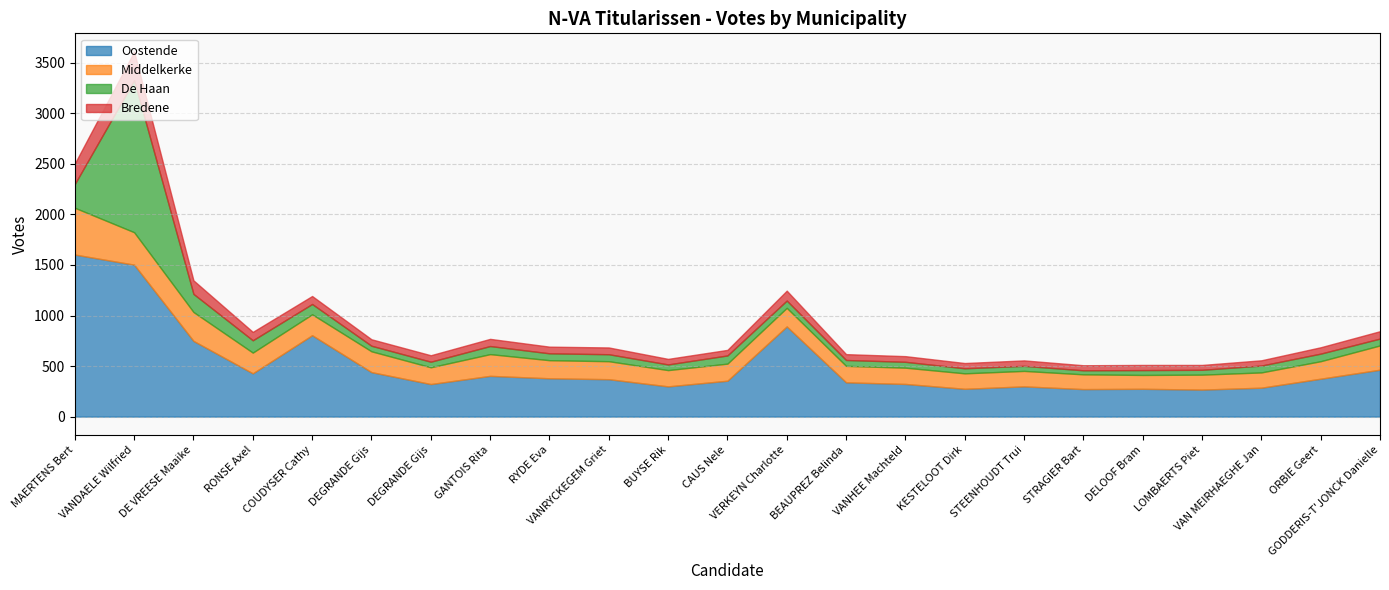

True or false: Bredene and Oostende intersect in this chart.

False